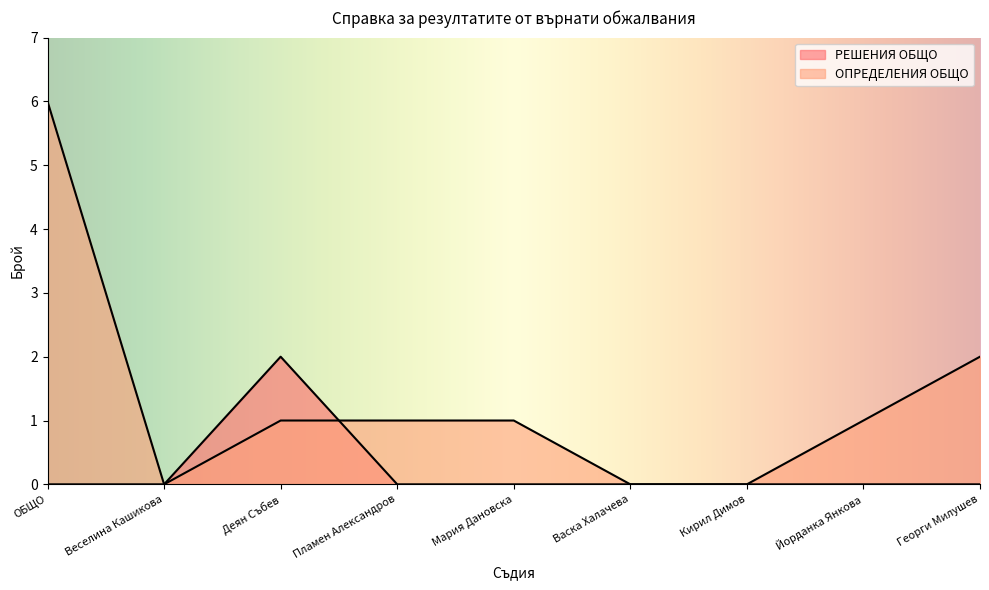

What is the label of the 6th point from the left?

Васка Халачева